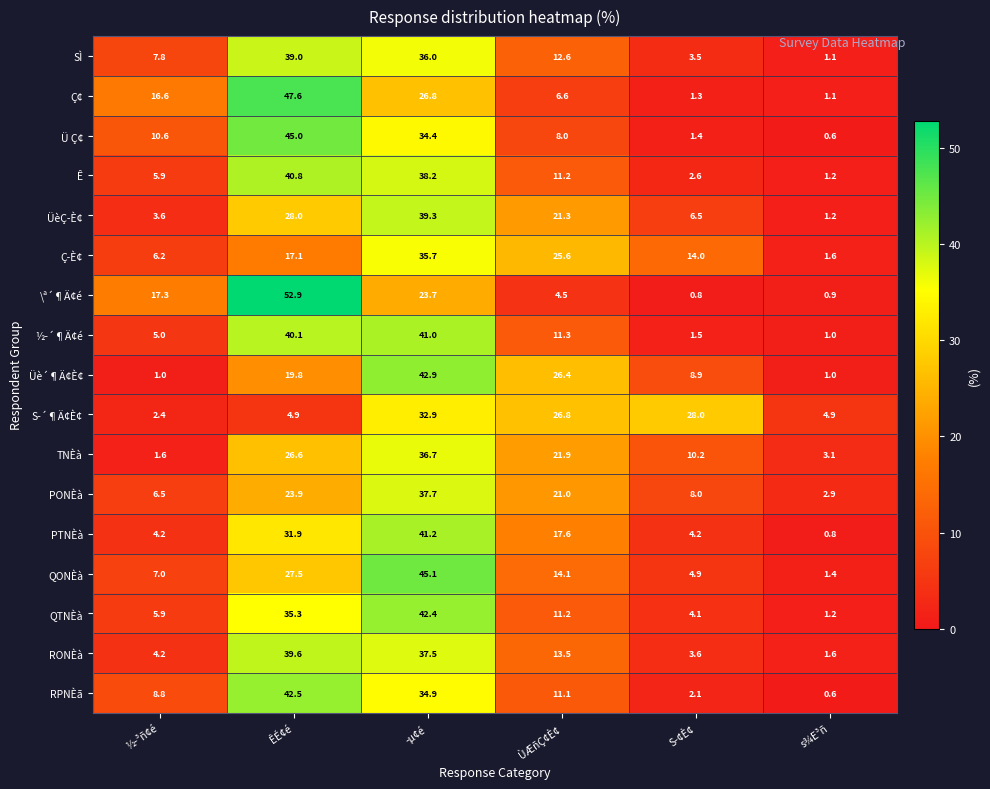

What is the smallest value displayed?

0.6